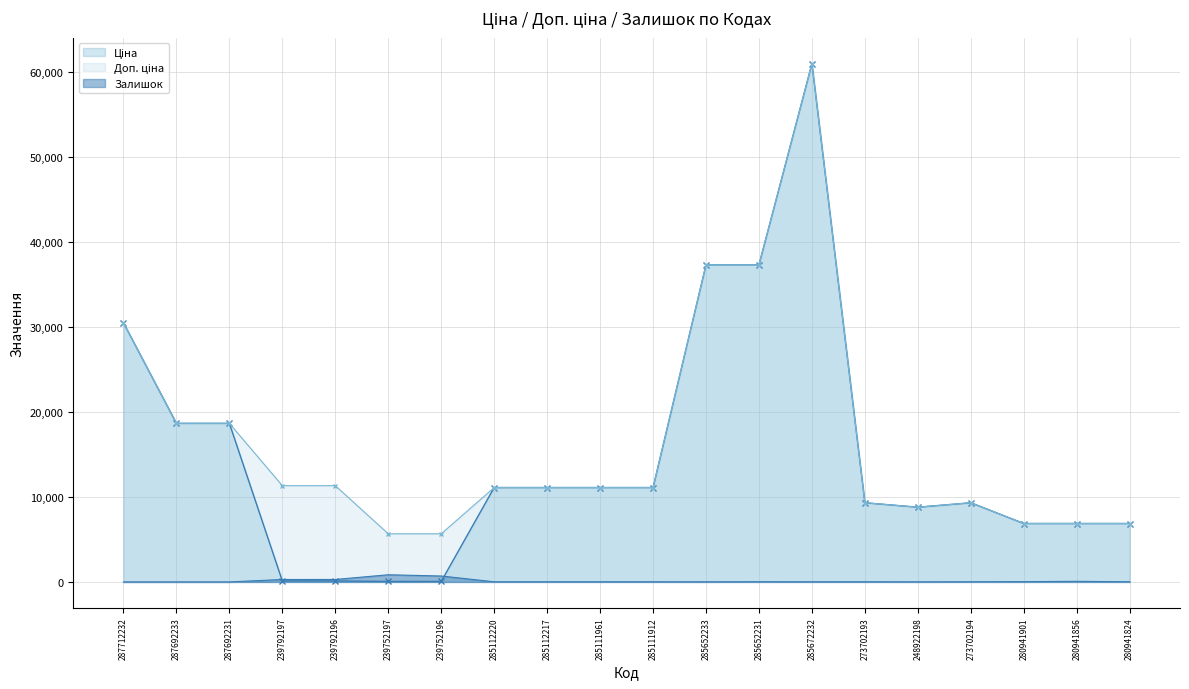

Which series has the largest total across all categories?

Доп. ціна